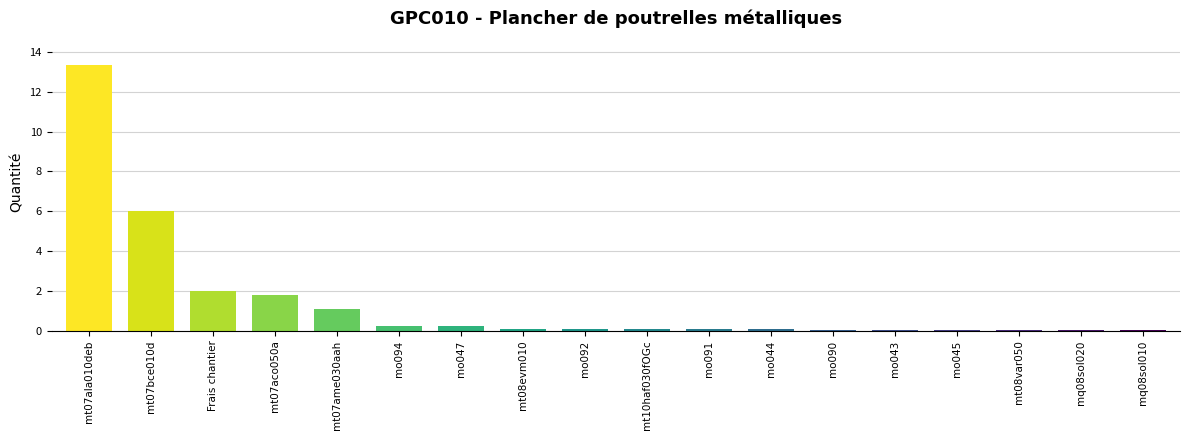

What is the average value?

1.4